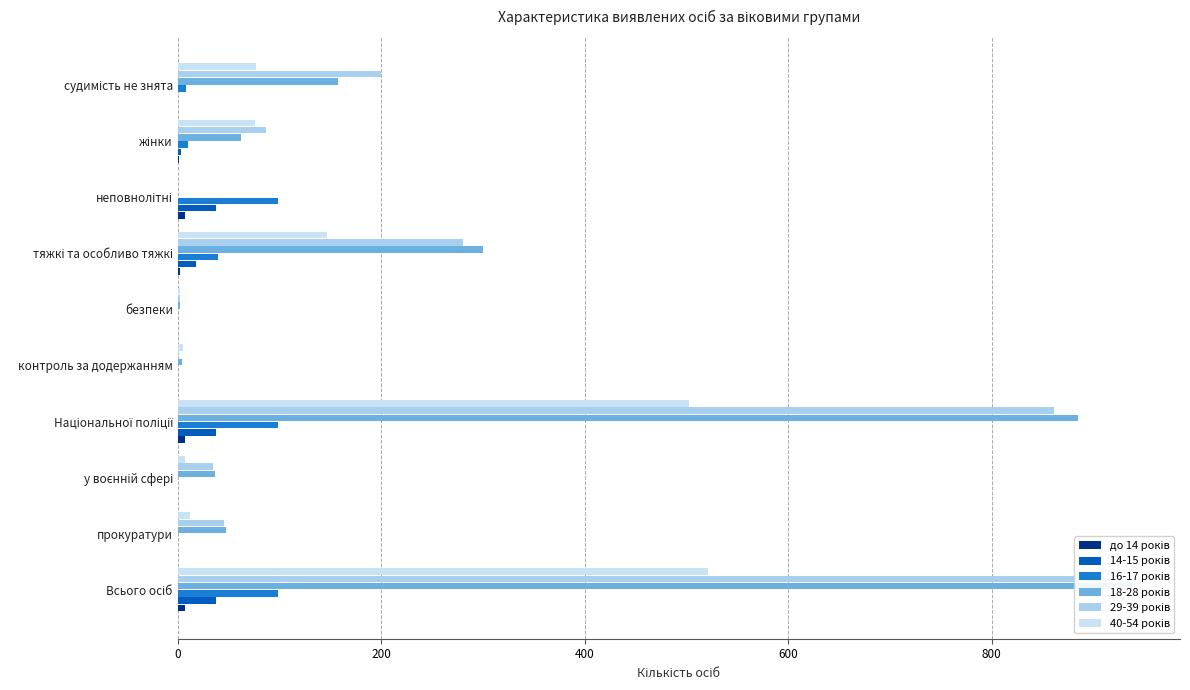

Reading left to right, extract all data points from this chart.

до 14 років: 7	0	0	7	0	0	2	7	1	0
14-15 років: 38	0	0	38	0	0	18	38	3	0
16-17 років: 99	0	0	99	0	0	40	99	10	8
18-28 років: 938	47	37	885	4	2	300	0	62	157
29-39 років: 909	45	35	861	1	2	280	0	87	200
40-54 років: 521	12	7	502	5	2	147	0	76	77